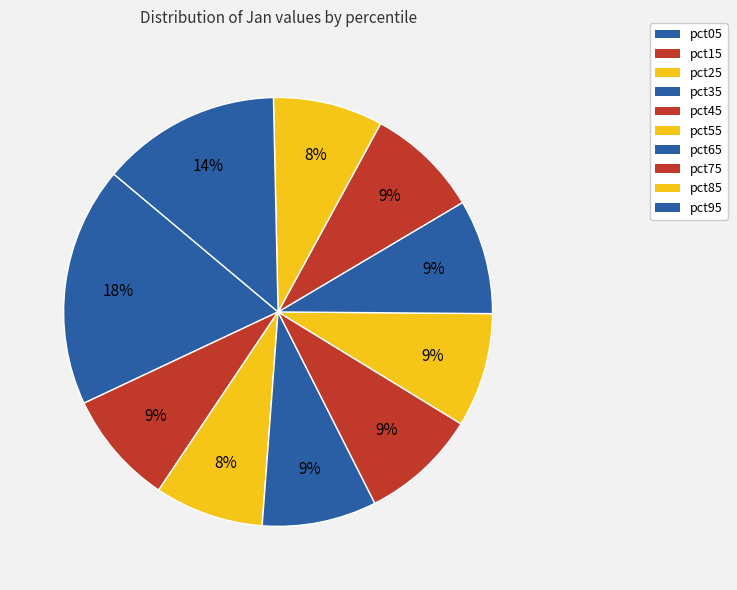

How many slices are in this pie chart?

10